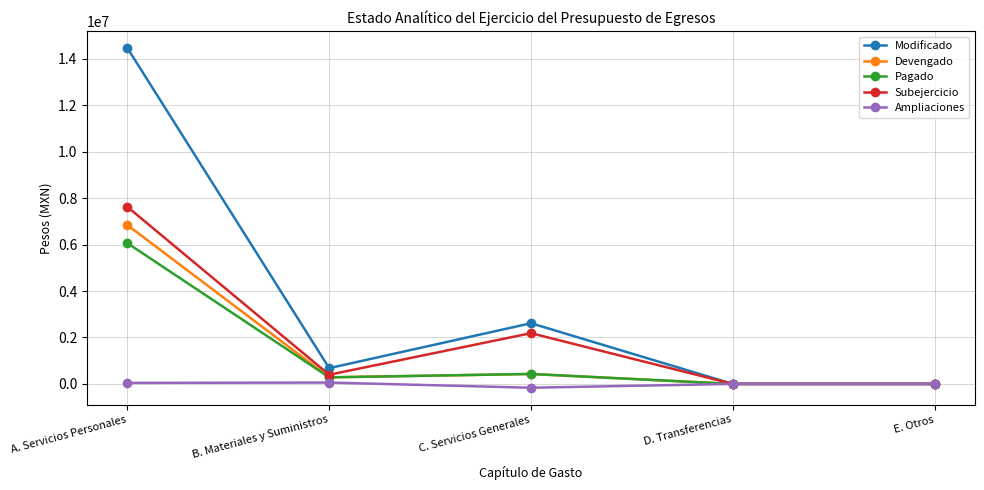

Which series has the largest total across all categories?

Modificado